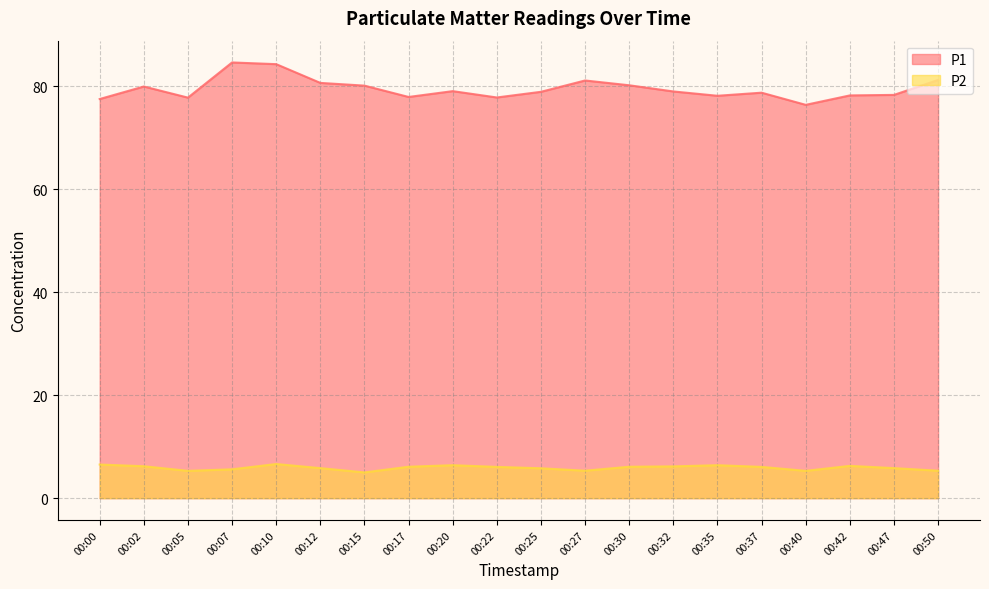

Between 00:42 and 00:00, which is larger?

00:42